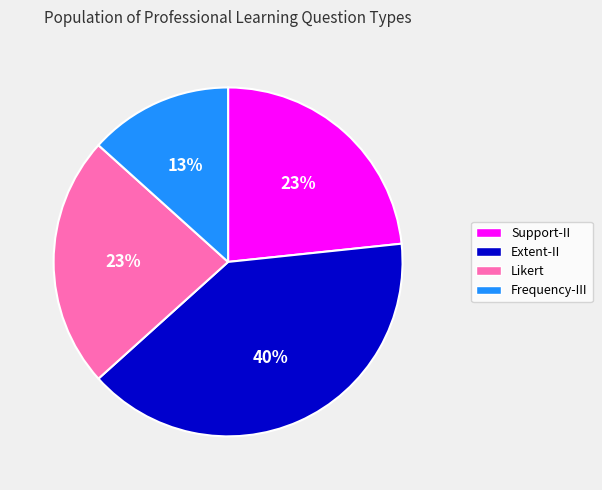

Approximately how many times larger is the value at Extent-II compared to Likert?

1.7